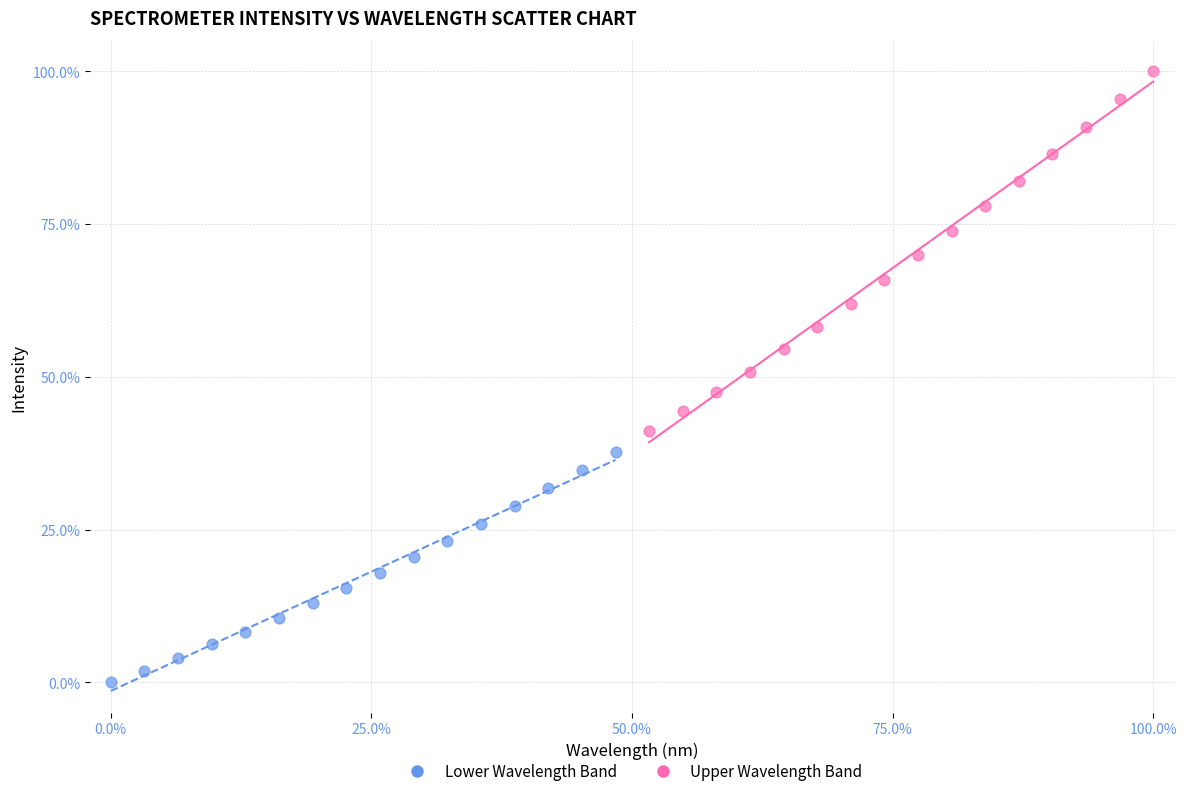

Which series contains the highest Y value?

Upper Wavelength Band